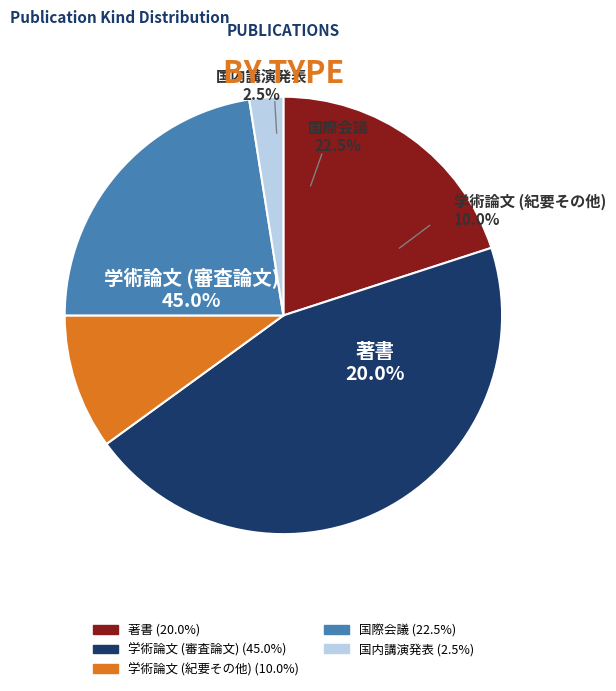

To the nearest percent, what is the combined percentage of 国内講演発表 and 学術論文 (審査論文)?

48%